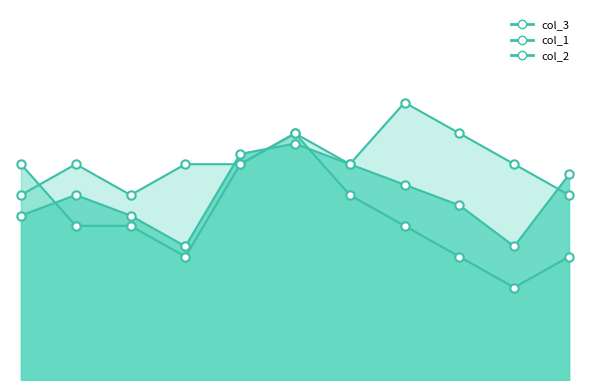

Is it true that col_3 equals 1.7 at 8?

False